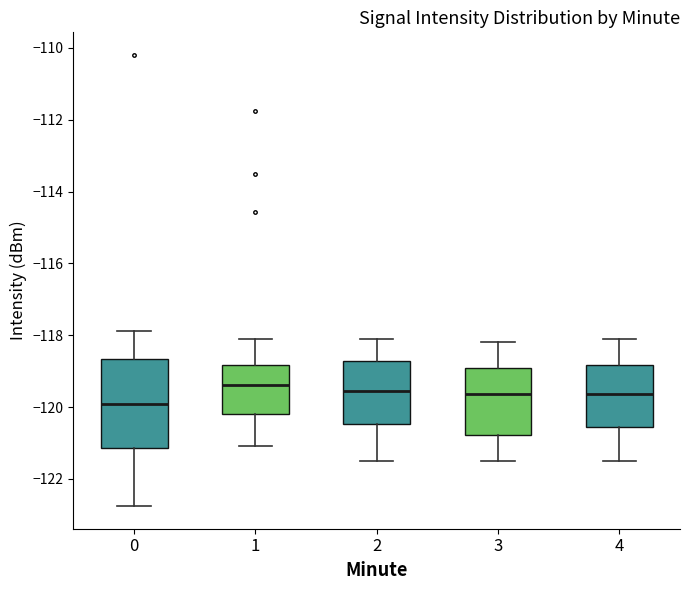

Reading left to right, transcribe this box plot: for each box, give where its median line is, the range the box spans, and where its two whiskers end, as read against the y-axis. The values are not printed on the chart, so give them approximately, as read against the axis.

0: median -120.0, box -121.2 to -118.6, whiskers -122.8 to -117.8
1: median -119.4, box -120.2 to -118.8, whiskers -121.0 to -118.0
2: median -119.6, box -120.4 to -118.8, whiskers -121.4 to -118.0
3: median -119.6, box -120.8 to -119.0, whiskers -121.4 to -118.2
4: median -119.6, box -120.6 to -118.8, whiskers -121.4 to -118.0